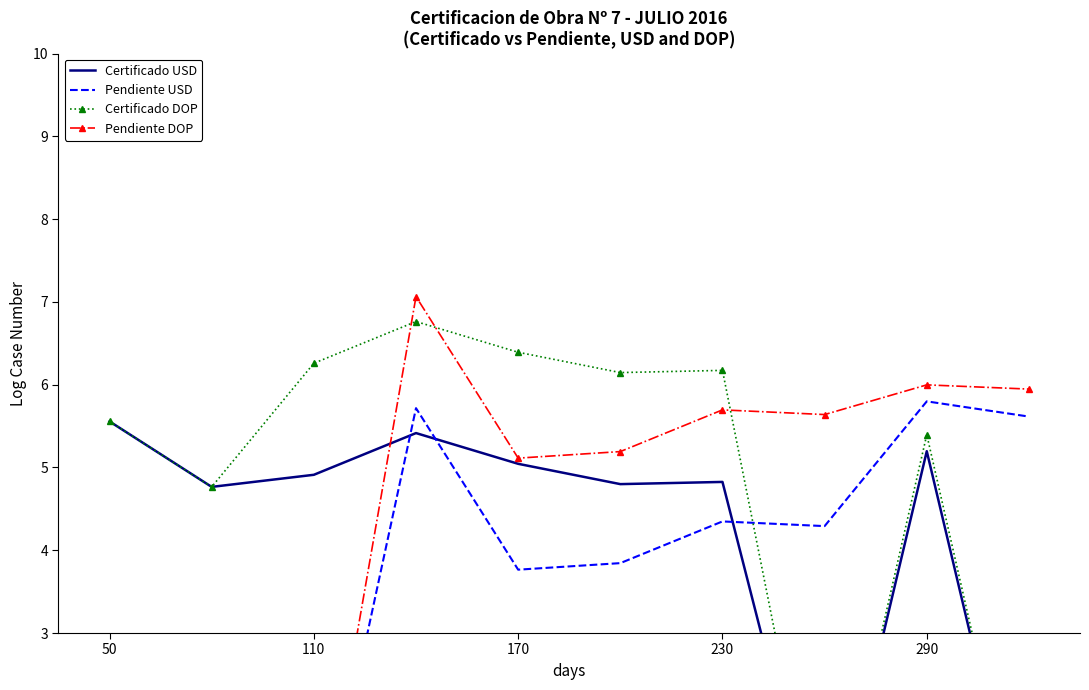

How many distinct data groups are displayed?

4